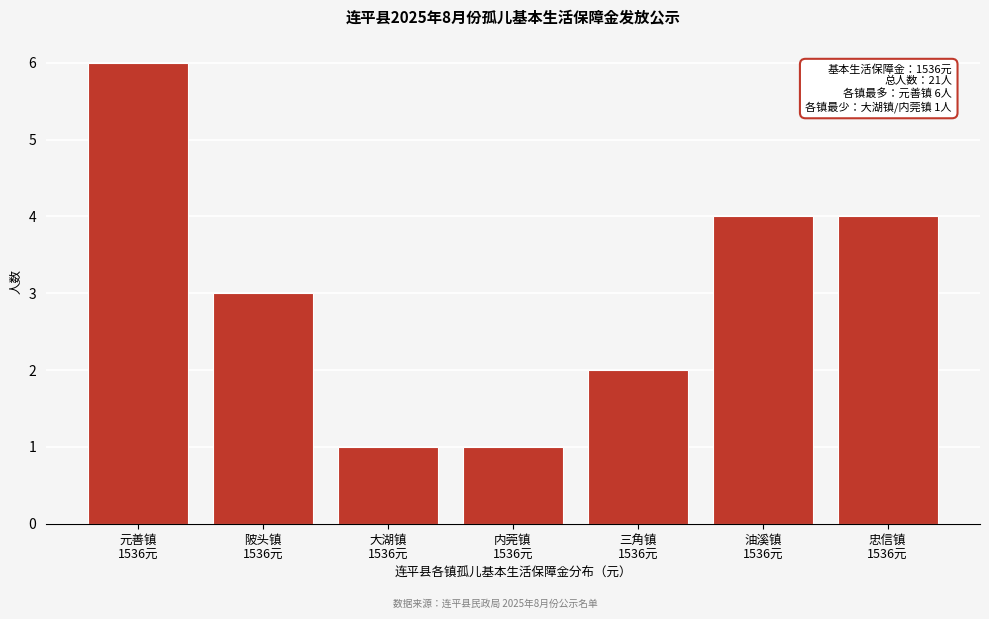

Reading left to right, extract all data points from this chart.

6	3	1	1	2	4	4